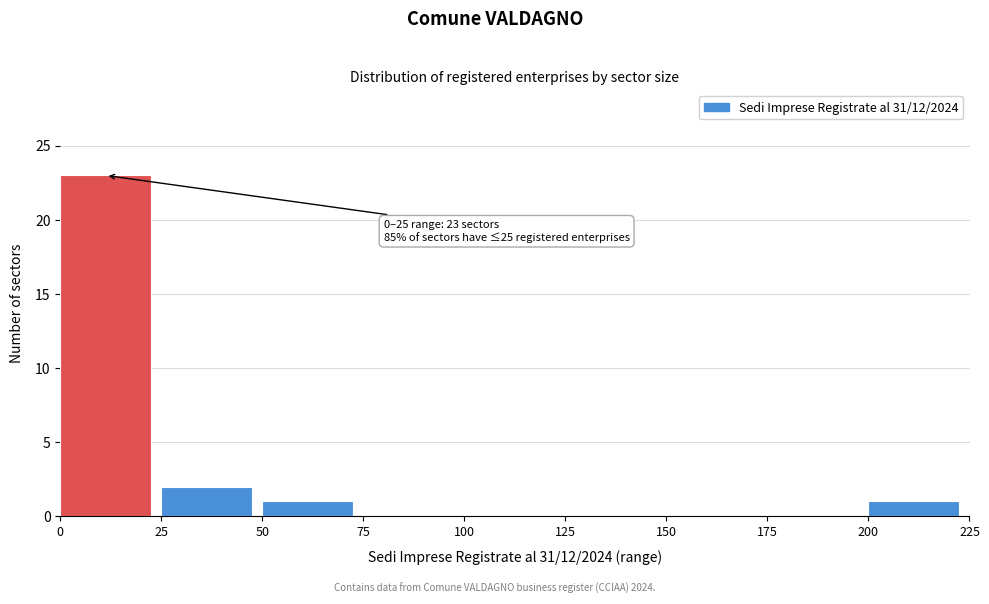

Over which range of the x-axis is the bar tallest?

0 to 25